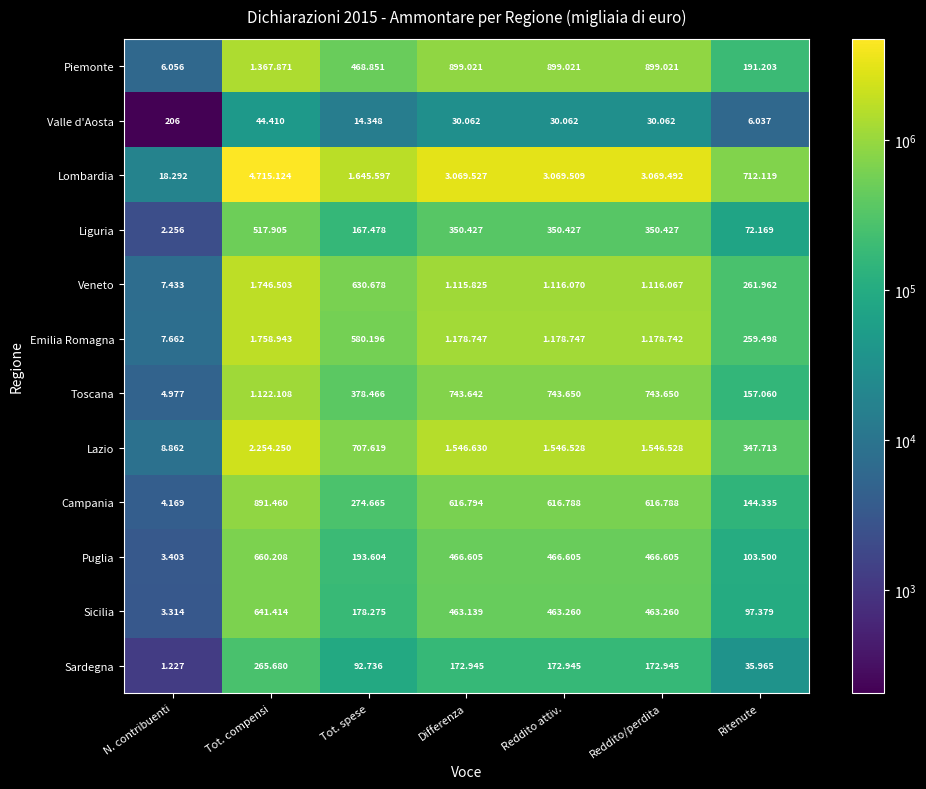

Is it true that Liguria equals 167478 at Tot. spese?

True